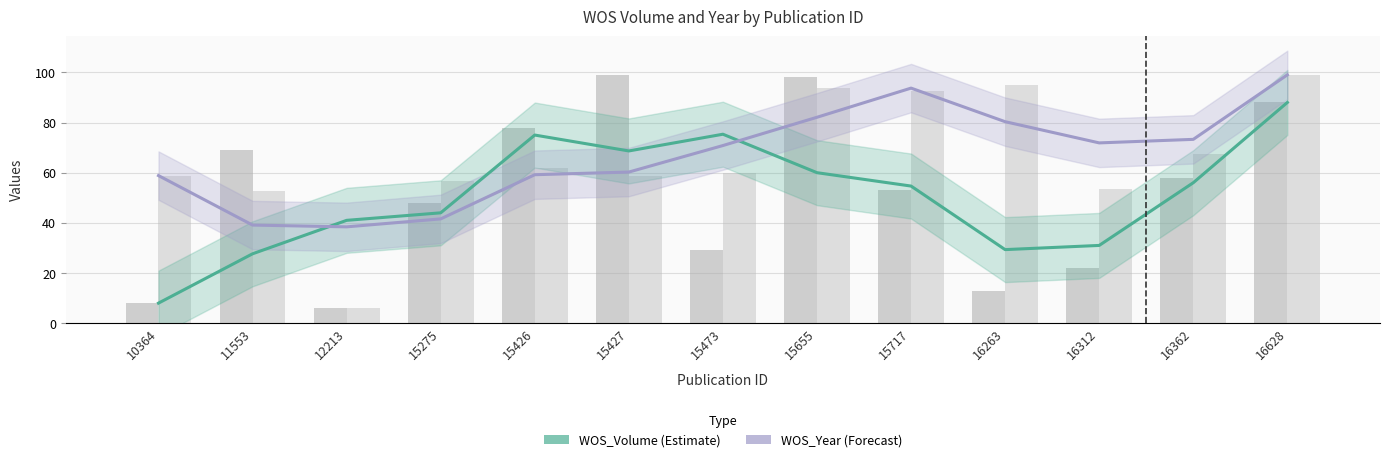

Which series has the widest spread of values?

WOS_Volume